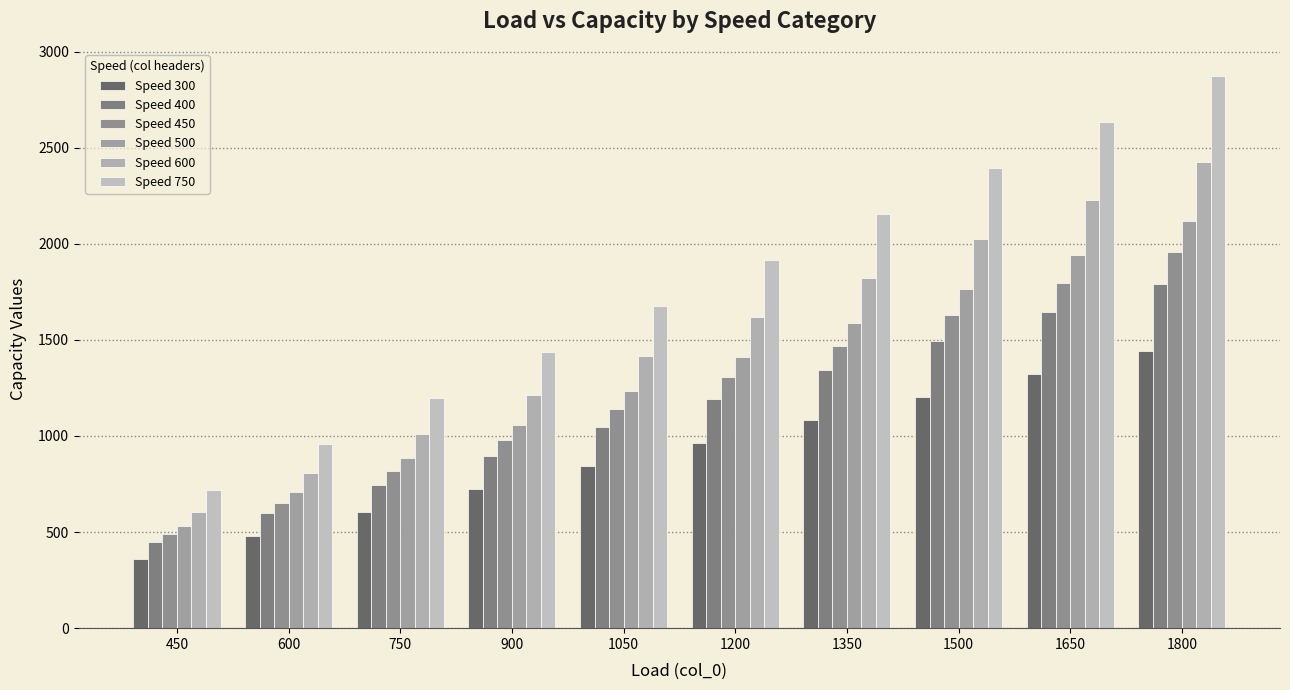

True or false: Speed 600 has a value of 657 at 750.

False